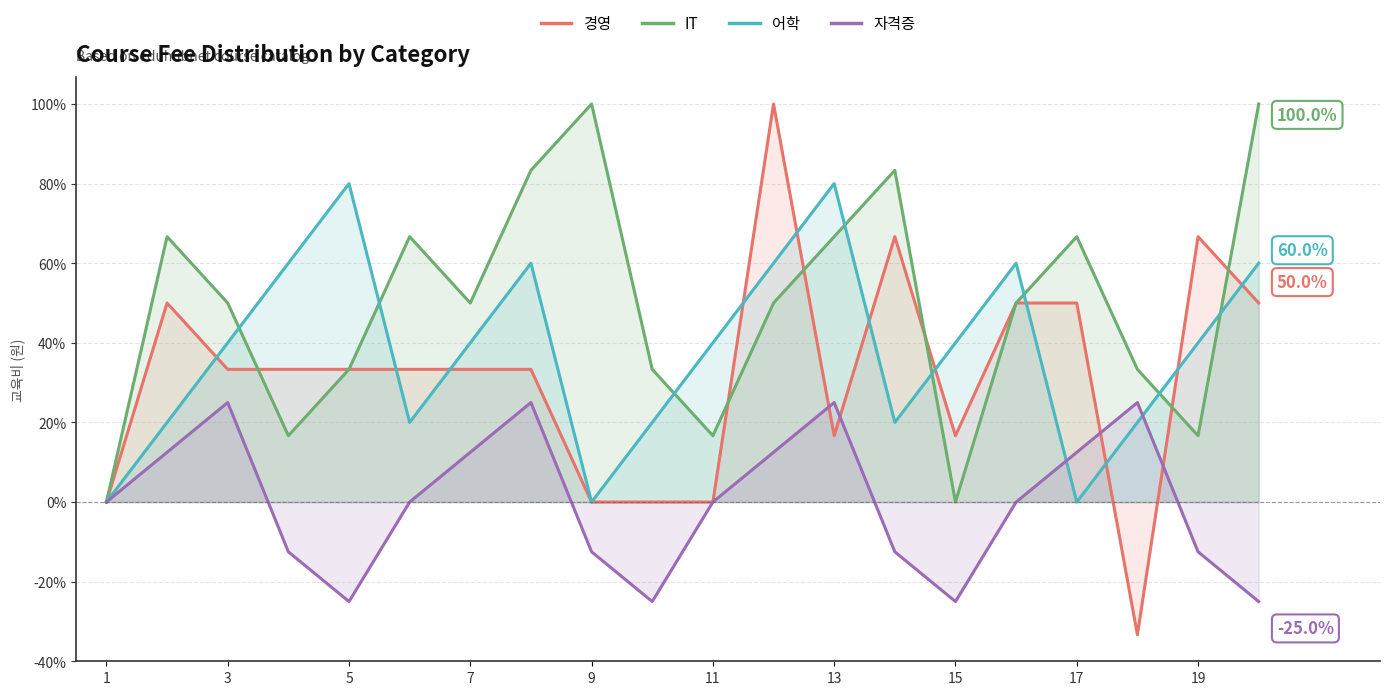

What is the maximum value for 경영?

100.0